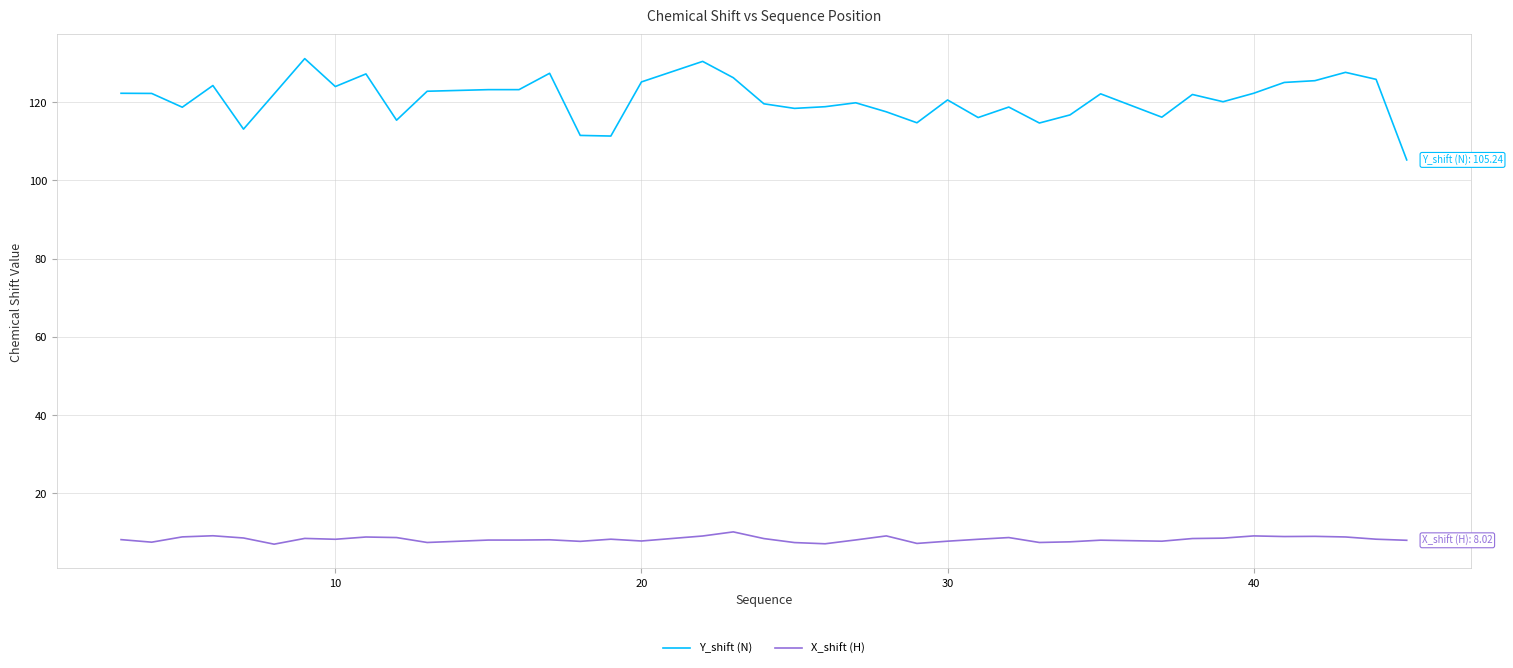

How many distinct data groups are displayed?

2